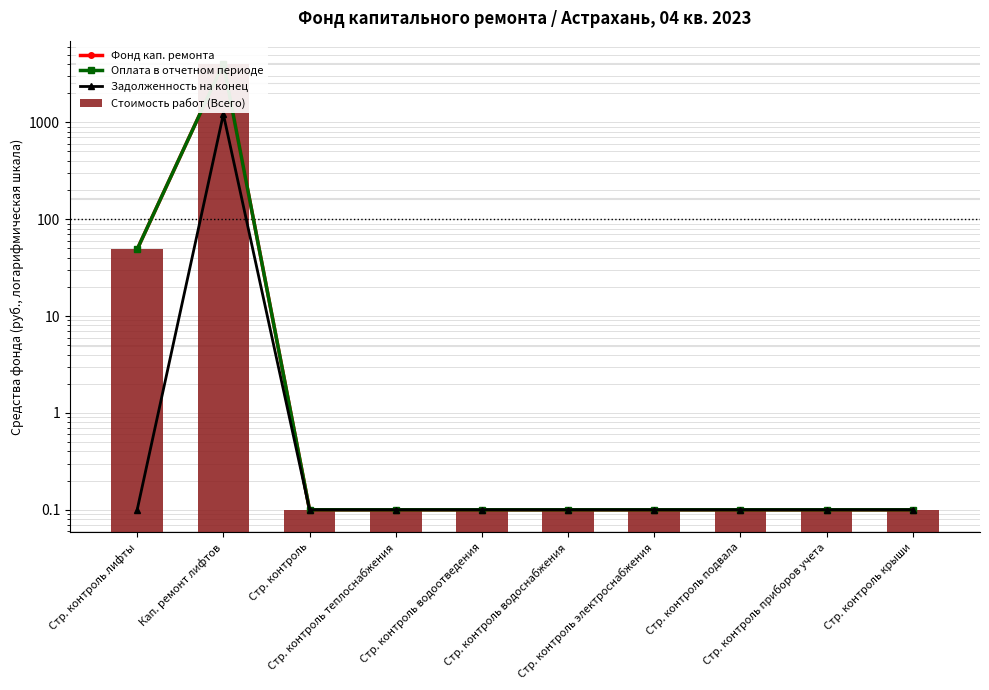

What is the sum of the Стоимость работ (Всего) values at Стр. контроль приборов учета and Стр. контроль водоотведения?

0.2